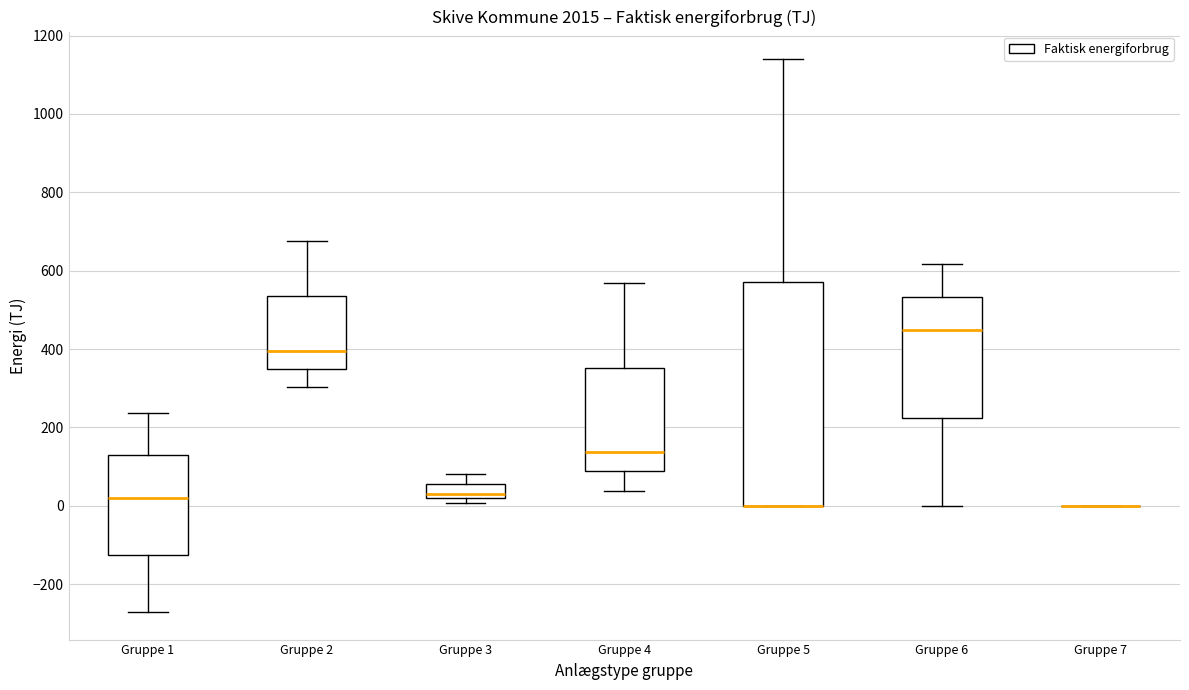

Reading left to right, read every box against the y-axis: the position of its median line, the range the box covers, and the ends of its whiskers. The values are not printed on the chart, so give them approximately, as read against the axis.

Gruppe 1: median 20, box -120 to 120, whiskers -280 to 240
Gruppe 2: median 400, box 340 to 540, whiskers 300 to 680
Gruppe 3: median 40, box 20 to 60, whiskers 0 to 80
Gruppe 4: median 140, box 80 to 360, whiskers 40 to 560
Gruppe 5: median 0 (drawn on the box's lower edge), box 0 to 560, whiskers 0 to 1140
Gruppe 6: median 440, box 220 to 540, whiskers 0 to 620
Gruppe 7: box collapsed to a line at 0, whiskers 0 to 0